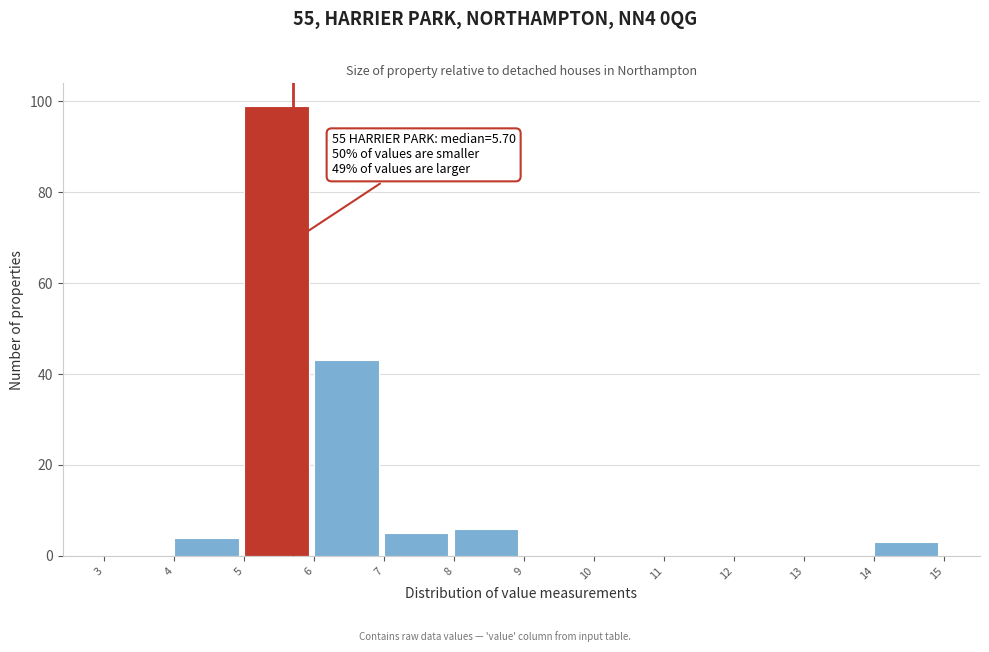

Over which range of the x-axis is the bar tallest?

5 to 6